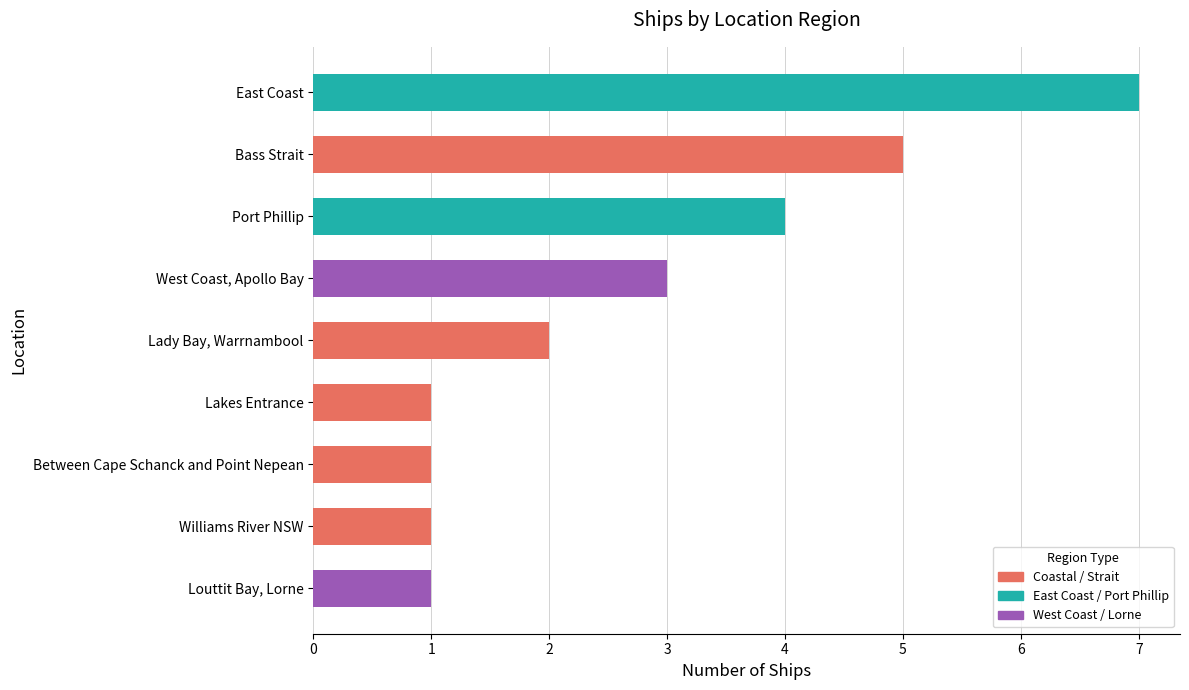

What is the change in value from Port Phillip to Williams River NSW?

-3